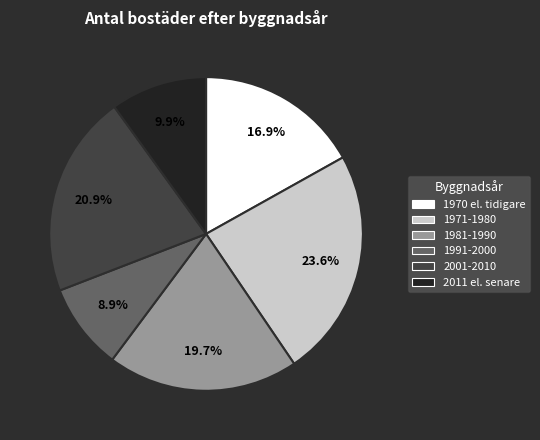

Is there a majority slice in this chart?

No